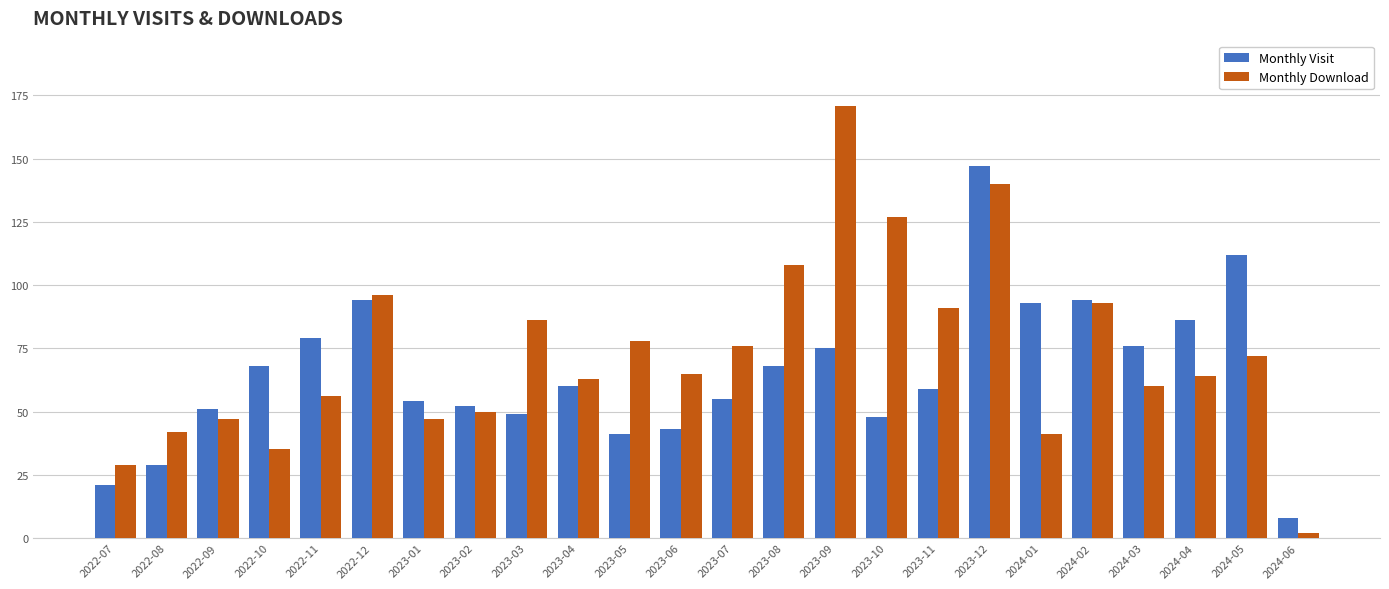

How many series are shown in this chart?

2